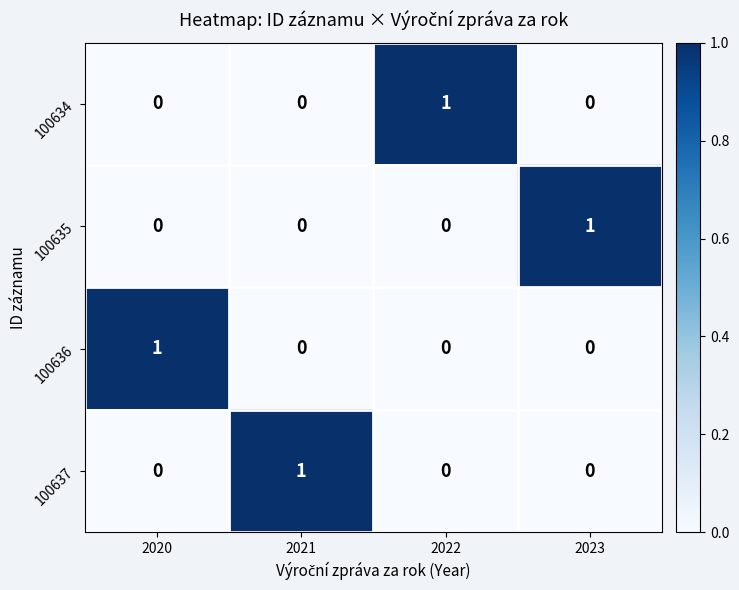

True or false: 100637 has a value of 0 at 2023.

True